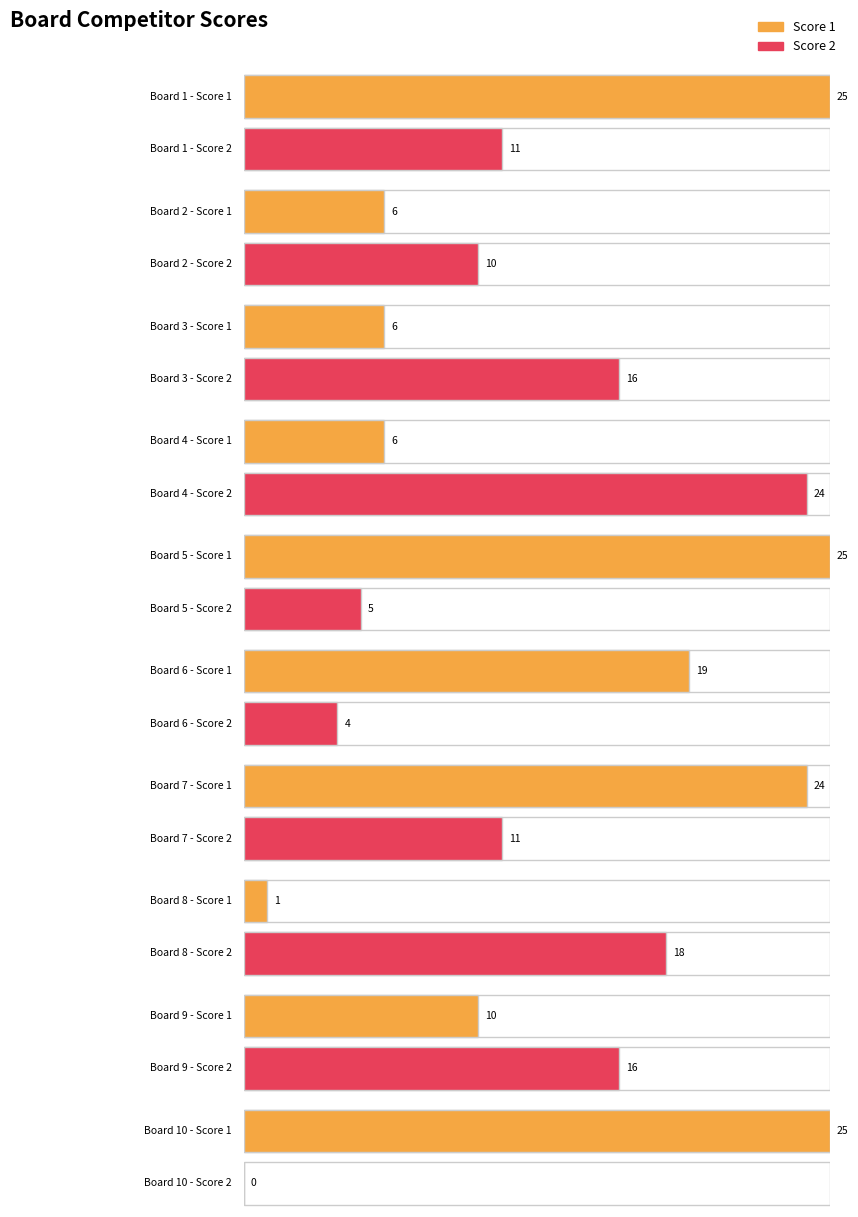

Reading left to right, list all the values displayed in this chart.

Score 1: 1=25	2=6	3=6	4=6	5=25	6=19	7=24	8=1	9=10	10=25
Score 2: 1=11	2=10	3=16	4=24	5=5	6=4	7=11	8=18	9=16	10=0